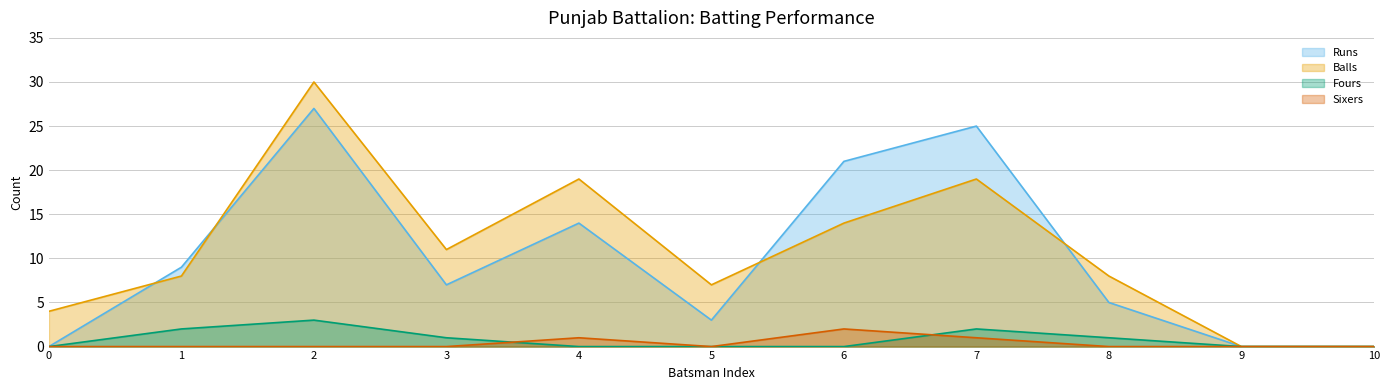

Reading left to right, list all the values displayed in this chart.

Runs: 0	9	27	7	14	3	21	25	5	0	0
Balls: 4	8	30	11	19	7	14	19	8	0	0
Fours: 0	2	3	1	0	0	0	2	1	0	0
Sixers: 0	0	0	0	1	0	2	1	0	0	0